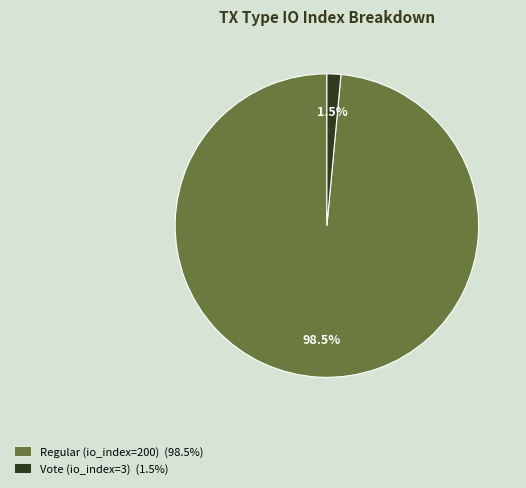

Which category has the biggest portion of the pie?

Regular (io_index=200)